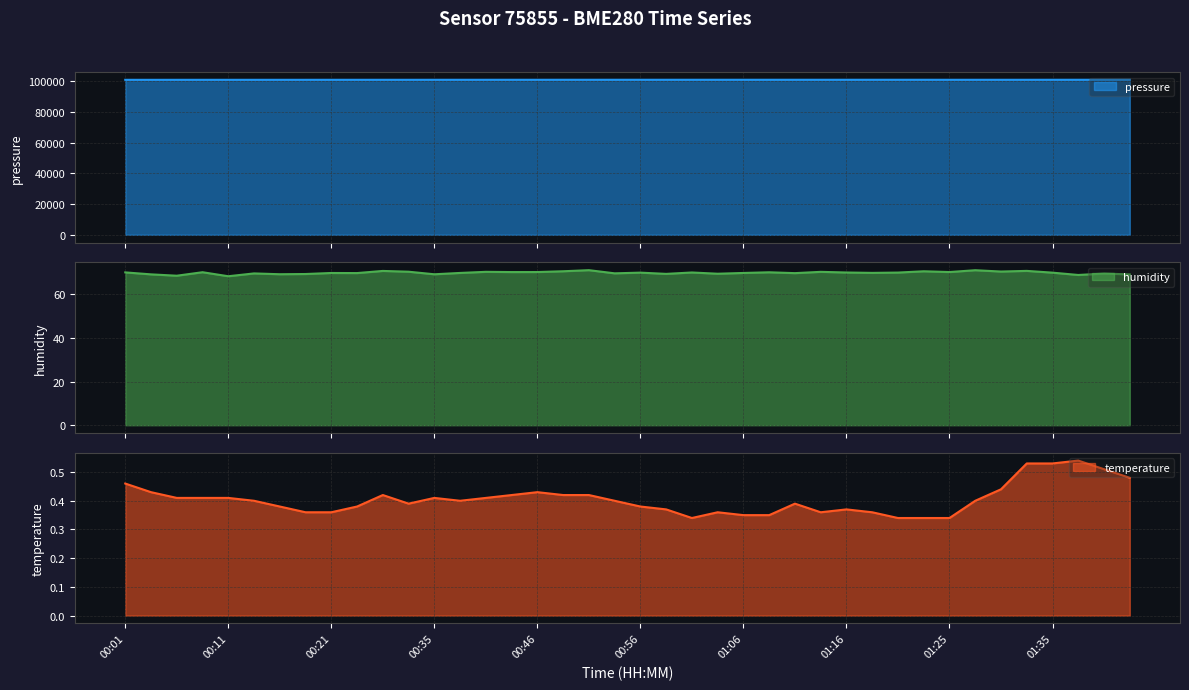

What is the difference between the highest and lowest values at 00:11?

100975.5